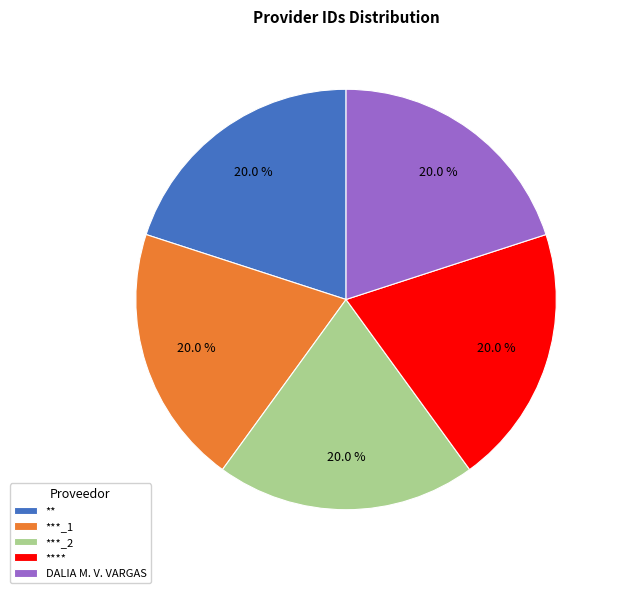

What is the ratio of the value at ***_1 to the value at DALIA M. V. VARGAS?

1.0